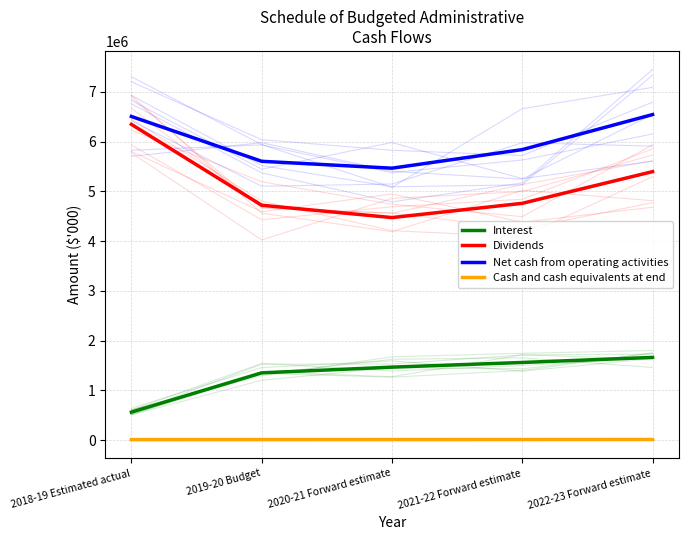

At how many categories does at least one series exceed 5676309?

3